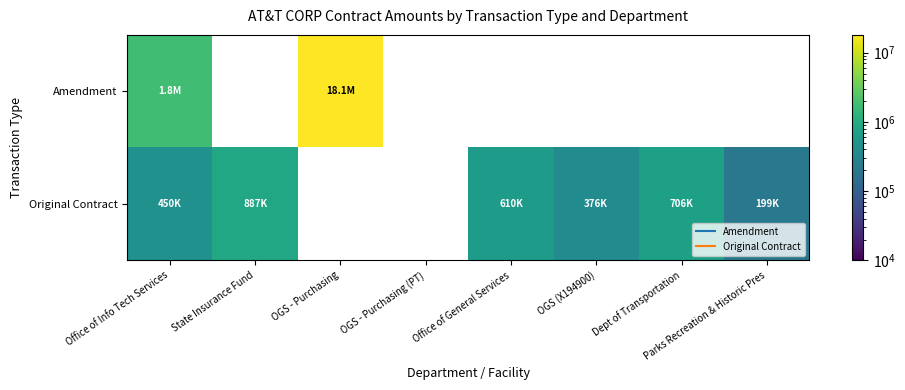

List the series in order of their peak value, highest first.

Amendment, Original Contract